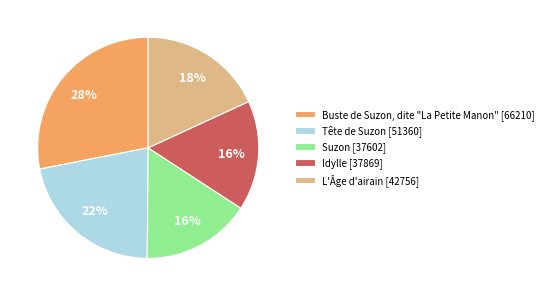

Is there any slice that represents more than half of the pie?

No